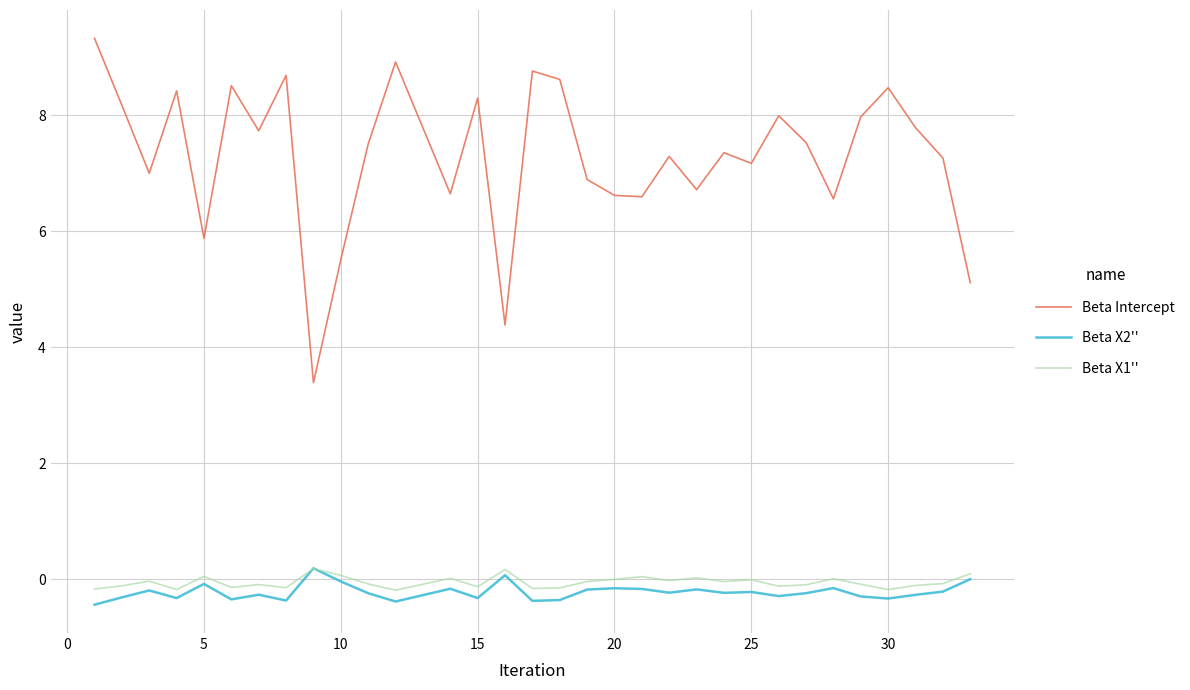

True or false: Beta Intercept and Beta X1'' cross at least once.

False